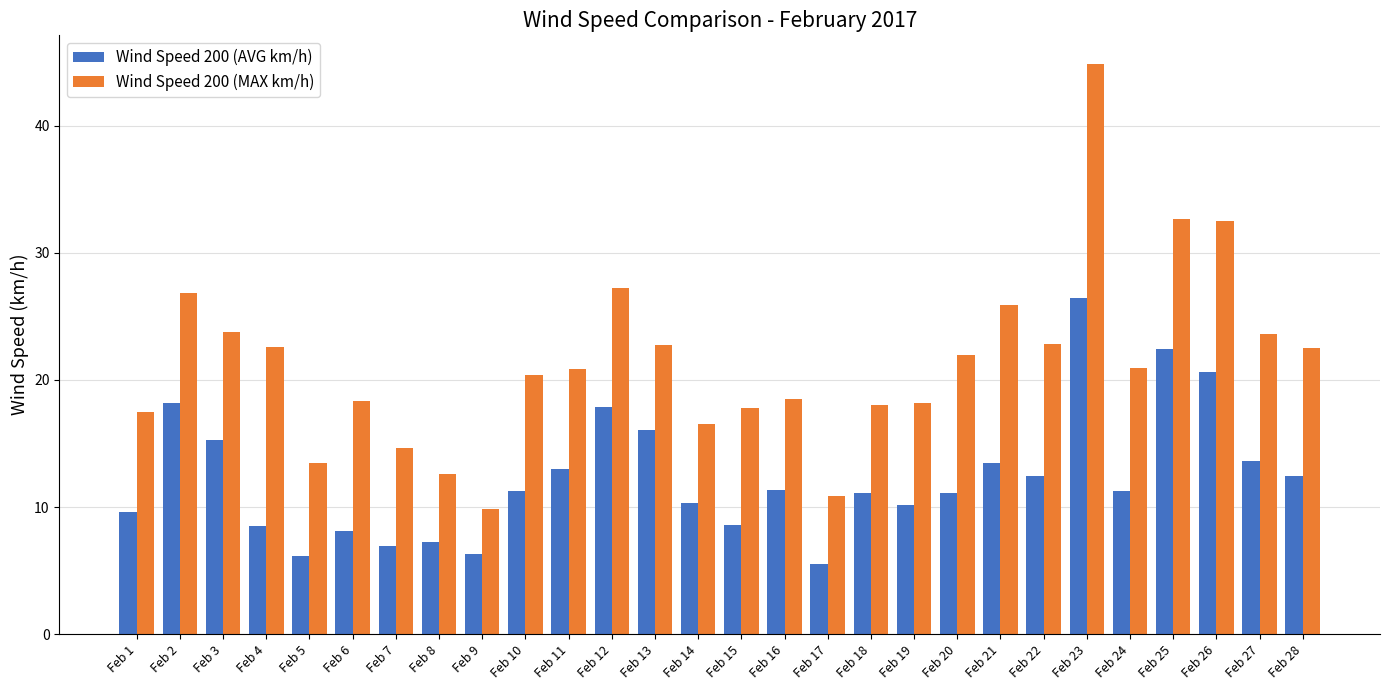

Is the value of Wind Speed 200 (MAX km/h) at Feb 17 greater than the value of Wind Speed 200 (AVG km/h) at Feb 28?

No